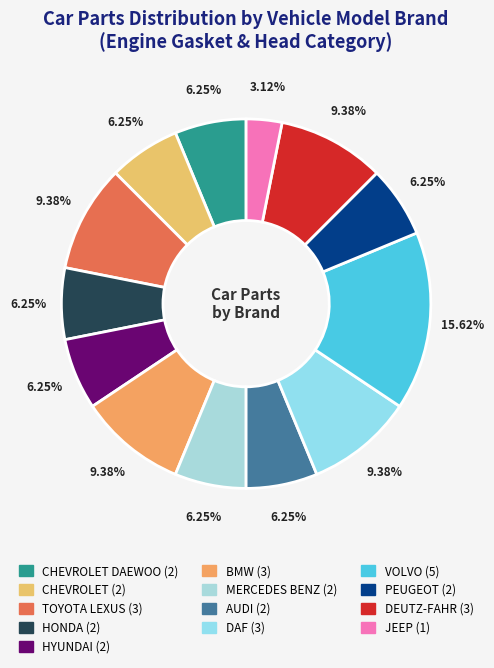

How many segments does this pie chart have?

13